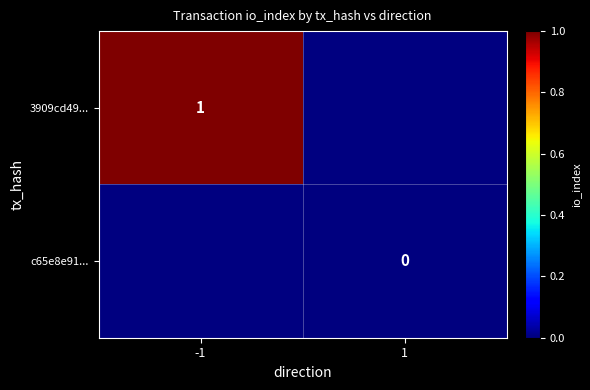

True or false: 3909cd49... has a value of 1 at -1.

True